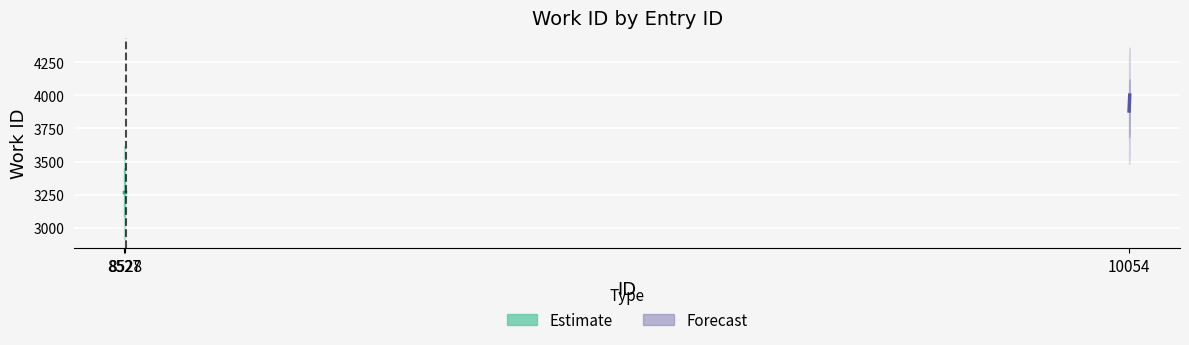

What is the average value of the Forecast series?

3942